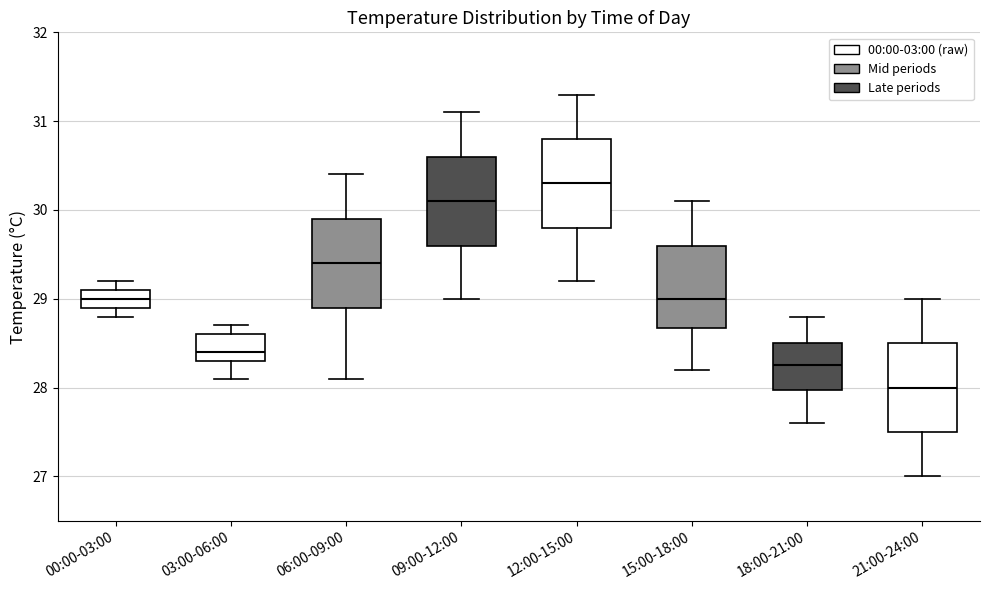

Reading left to right, transcribe this box plot: for each box, give where its median line is, the range the box spans, and where its two whiskers end, as read against the y-axis. The values are not printed on the chart, so give them approximately, as read against the axis.

00:00-03:00: median 29.0, box 28.9 to 29.1, whiskers 28.8 to 29.2
03:00-06:00: median 28.4, box 28.3 to 28.6, whiskers 28.1 to 28.7
06:00-09:00: median 29.4, box 28.9 to 29.9, whiskers 28.1 to 30.4
09:00-12:00: median 30.1, box 29.6 to 30.6, whiskers 29.0 to 31.1
12:00-15:00: median 30.3, box 29.8 to 30.8, whiskers 29.2 to 31.3
15:00-18:00: median 29.0, box 28.7 to 29.6, whiskers 28.2 to 30.1
18:00-21:00: median 28.3, box 28.0 to 28.5, whiskers 27.6 to 28.8
21:00-24:00: median 28.0, box 27.5 to 28.5, whiskers 27.0 to 29.0